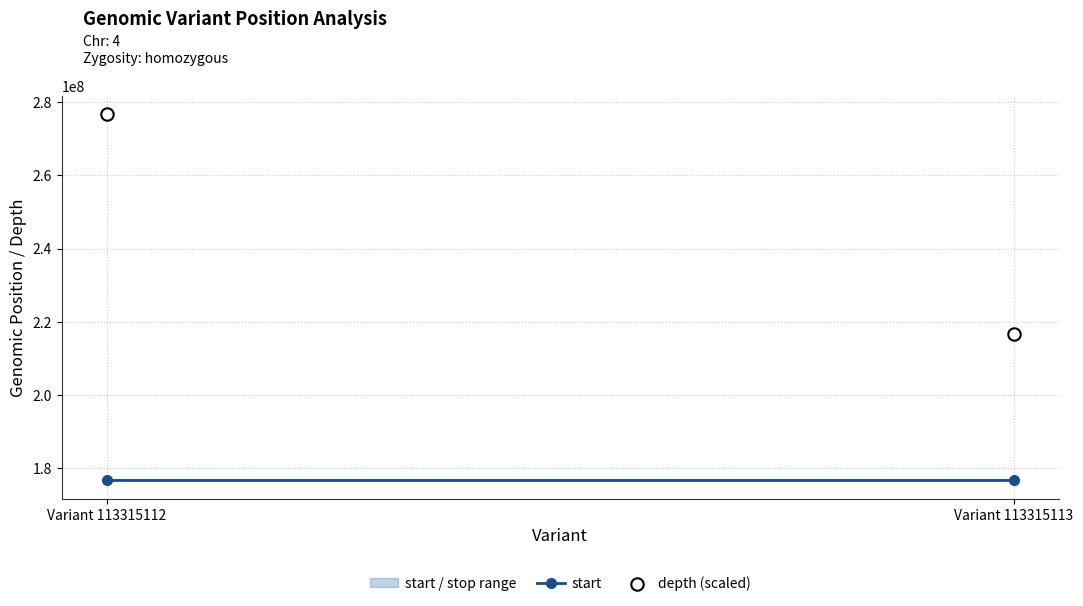

Count the number of points in this scatter plot.

2